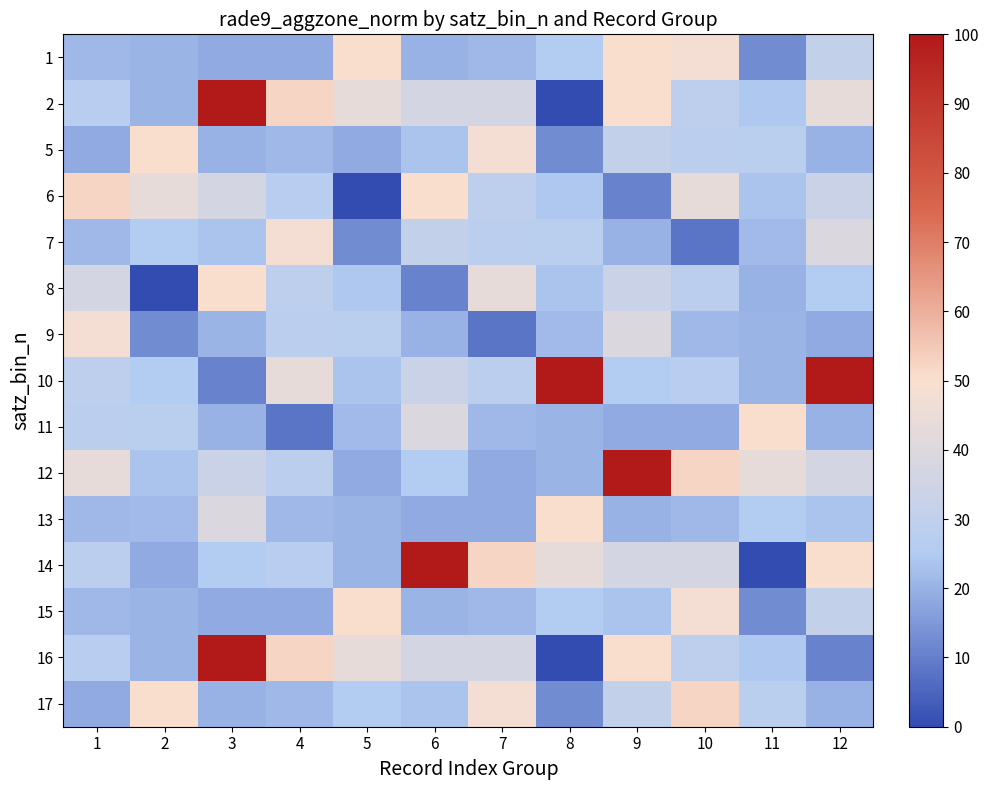

Reading left to right, extract all data points from this chart.

1: 1=21.2	2=20.6	3=18.6	4=18.4	5=50.7	6=20.1	7=21.4	8=25.3	9=50.7	10=48.2	11=12.6	12=30.6
2: 1=27.3	2=20.6	3=100.0	4=52.1	5=43.4	6=36.8	7=36.8	8=0.0	9=50.5	10=29.2	11=24.6	12=43.4
5: 1=18.4	2=50.7	3=20.1	4=21.4	5=18.6	6=23.5	7=48.2	8=12.6	9=30.6	10=28.8	11=28.0	12=20.0
6: 1=52.1	2=43.4	3=36.8	4=27.3	5=0.0	6=50.5	7=29.2	8=24.6	9=10.7	10=43.6	11=23.6	12=33.3
7: 1=21.4	2=25.3	3=23.5	4=48.2	5=12.6	6=30.6	7=28.8	8=28.0	9=20.0	10=8.0	11=21.8	12=39.3
8: 1=36.8	2=0.0	3=50.5	4=29.2	5=24.6	6=10.7	7=43.6	8=23.6	9=33.3	10=28.4	11=20.1	12=25.0
9: 1=48.2	2=12.6	3=20.6	4=28.8	5=28.0	6=20.0	7=8.0	8=21.8	9=39.3	10=21.2	11=20.6	12=18.6
10: 1=29.2	2=25.0	3=10.7	4=43.6	5=23.6	6=33.3	7=28.4	8=100.0	9=25.0	10=27.3	11=20.6	12=100.0
11: 1=28.8	2=28.0	3=20.0	4=8.0	5=21.8	6=39.3	7=21.2	8=20.6	9=18.6	10=18.4	11=50.7	12=20.1
12: 1=43.6	2=23.6	3=33.3	4=28.4	5=18.4	6=25.0	7=18.4	8=20.6	9=100.0	10=52.1	11=43.4	12=36.8
13: 1=21.2	2=21.8	3=39.3	4=21.2	5=20.6	6=18.6	7=18.4	8=50.7	9=20.1	10=21.4	11=25.3	12=23.5
14: 1=28.4	2=18.4	3=25.0	4=27.3	5=20.6	6=100.0	7=52.1	8=43.4	9=36.8	10=36.8	11=0.0	12=50.5
15: 1=21.2	2=20.6	3=18.6	4=18.4	5=50.7	6=20.6	7=21.4	8=25.3	9=23.5	10=48.2	11=12.6	12=30.6
16: 1=27.3	2=20.6	3=100.0	4=52.1	5=43.4	6=36.8	7=36.8	8=0.0	9=50.5	10=29.2	11=24.6	12=10.7
17: 1=18.4	2=50.7	3=20.1	4=21.4	5=25.3	6=23.5	7=48.2	8=12.6	9=30.6	10=52.1	11=28.0	12=20.0